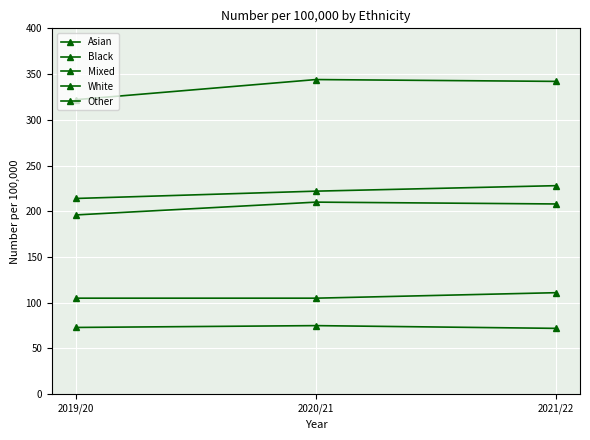

Is it true that Mixed equals 214 at 2019/20?

True